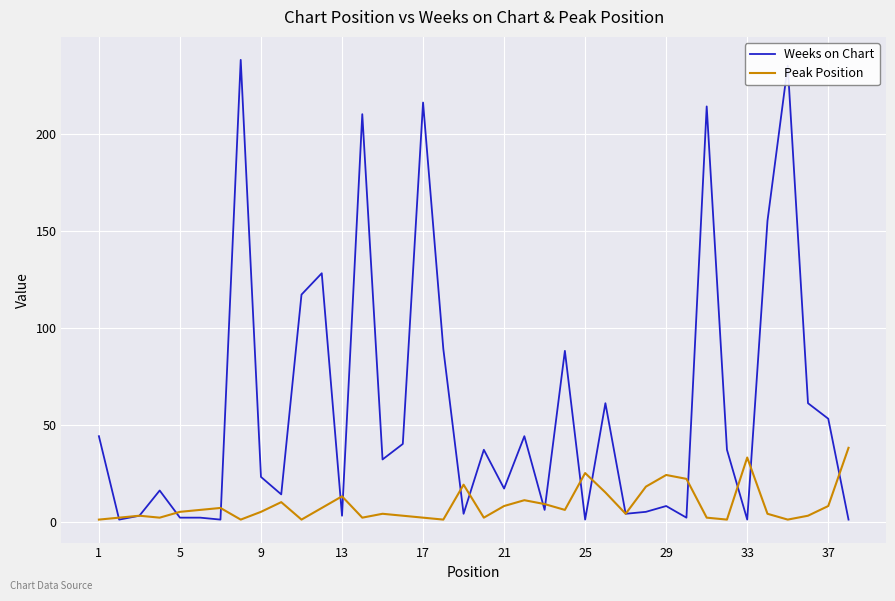

Which series has the largest range (max minus min)?

Weeks on Chart